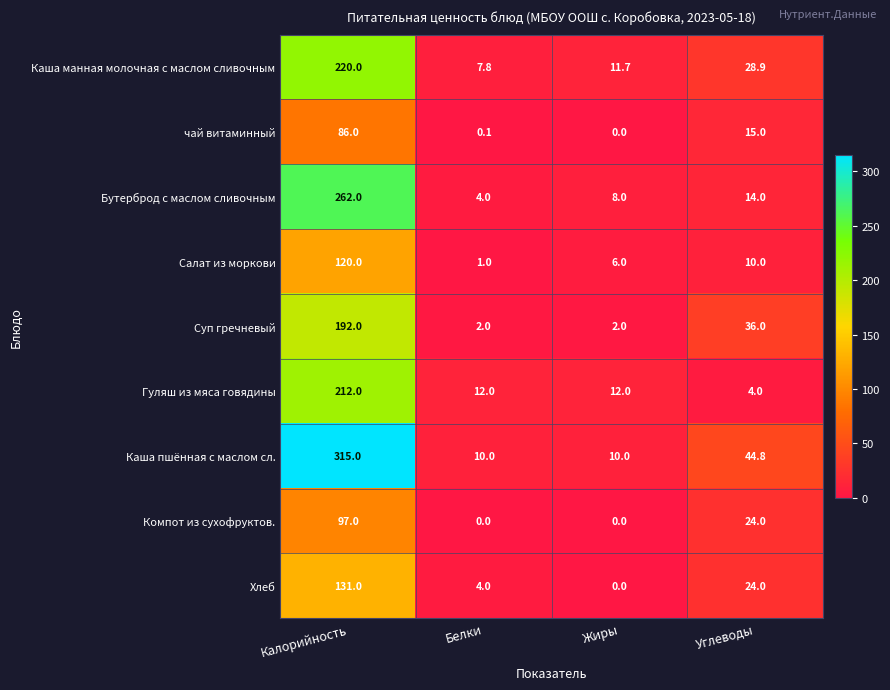

At which label is Бутерброд с маслом сливочным closest to 133?

Углеводы